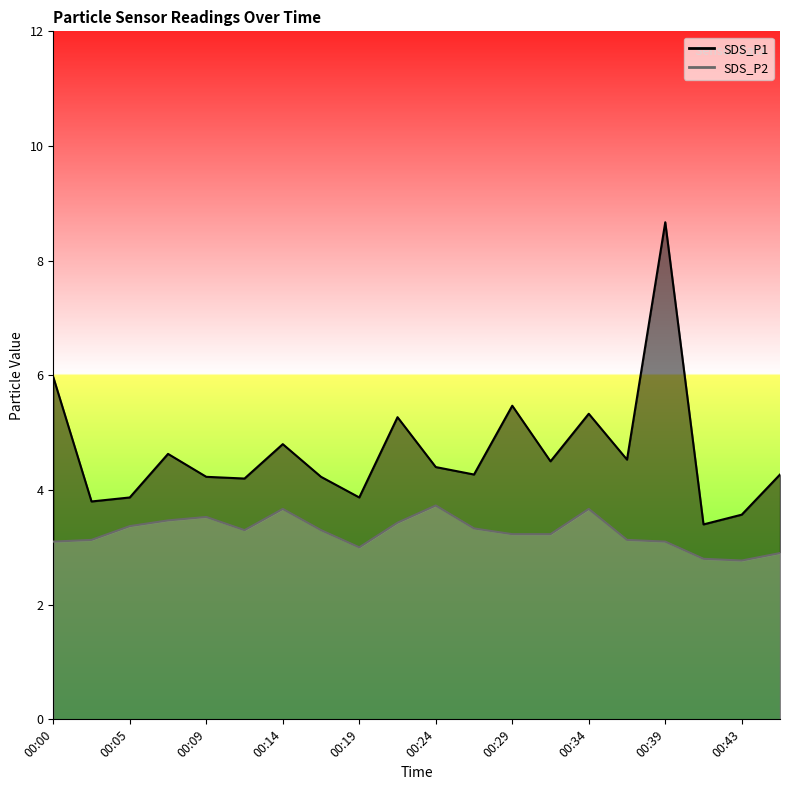

What are all the series names shown in the legend?

SDS_P1, SDS_P2